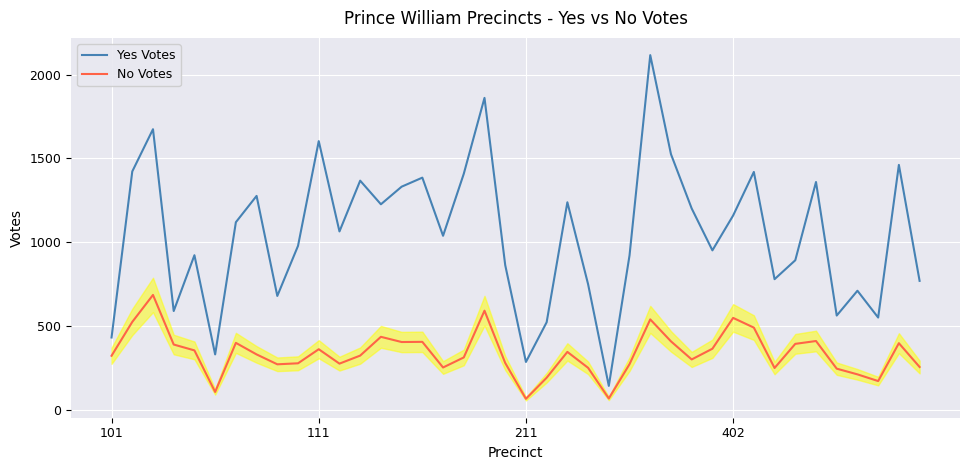

True or false: Yes Votes and No Votes intersect in this chart.

False